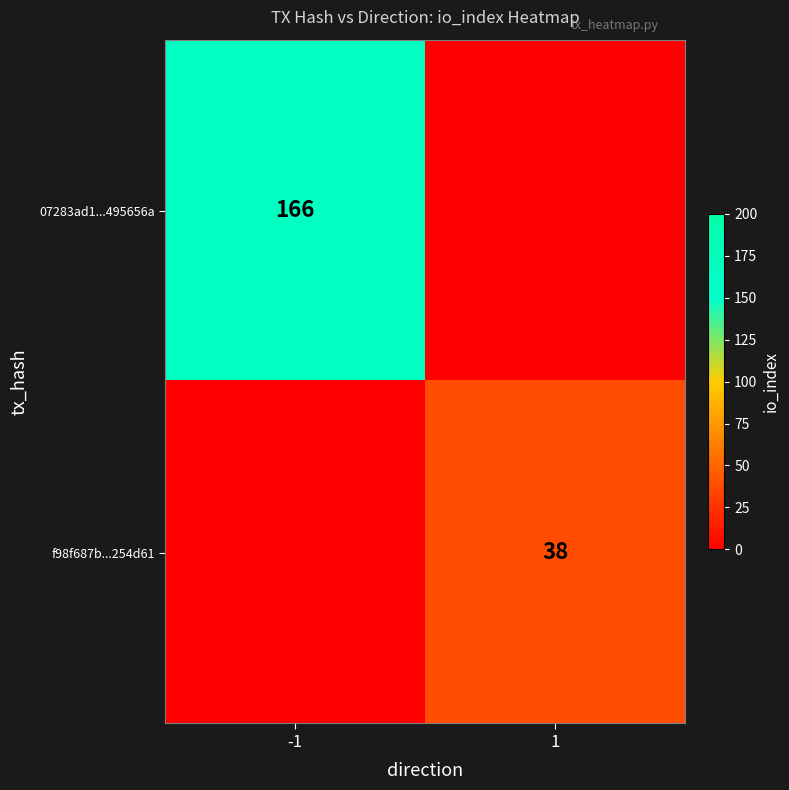

Is it true that f98f687b...254d61 equals 63 at 1?

False